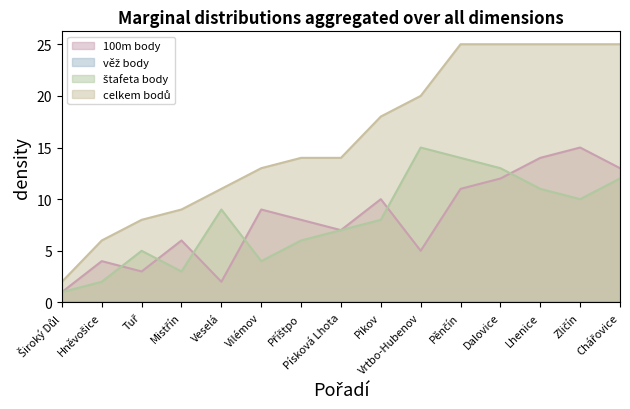

Reading left to right, transcribe all the data shown in this chart.

100m body: Široký Důl=1	Hněvošice=4	Tuř=3	Mistřín=6	Veselá=2	Vilémov=9	Příštpo=8	Písková Lhota=7	Pikov=10	Vrtbo-Hubenov=5	Pěnčín=11	Dalovice=12	Lhenice=14	Zličín=15	Chářovice=13
štafeta body: Široký Důl=1	Hněvošice=2	Tuř=5	Mistřín=3	Veselá=9	Vilémov=4	Příštpo=6	Písková Lhota=7	Pikov=8	Vrtbo-Hubenov=15	Pěnčín=14	Dalovice=13	Lhenice=11	Zličín=10	Chářovice=12
celkem bodů: Široký Důl=2	Hněvošice=6	Tuř=8	Mistřín=9	Veselá=11	Vilémov=13	Příštpo=14	Písková Lhota=14	Pikov=18	Vrtbo-Hubenov=20	Pěnčín=25	Dalovice=25	Lhenice=25	Zličín=25	Chářovice=25